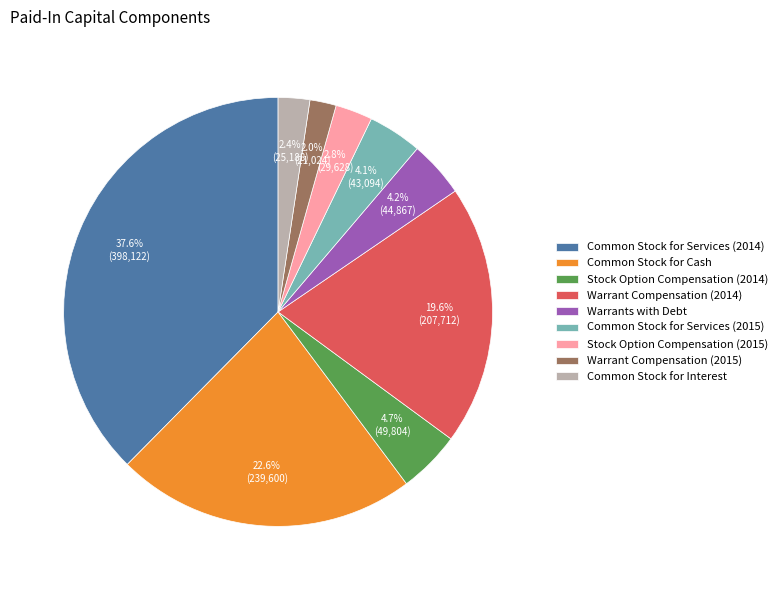

To the nearest percent, what portion does Warrants with Debt represent?

4%